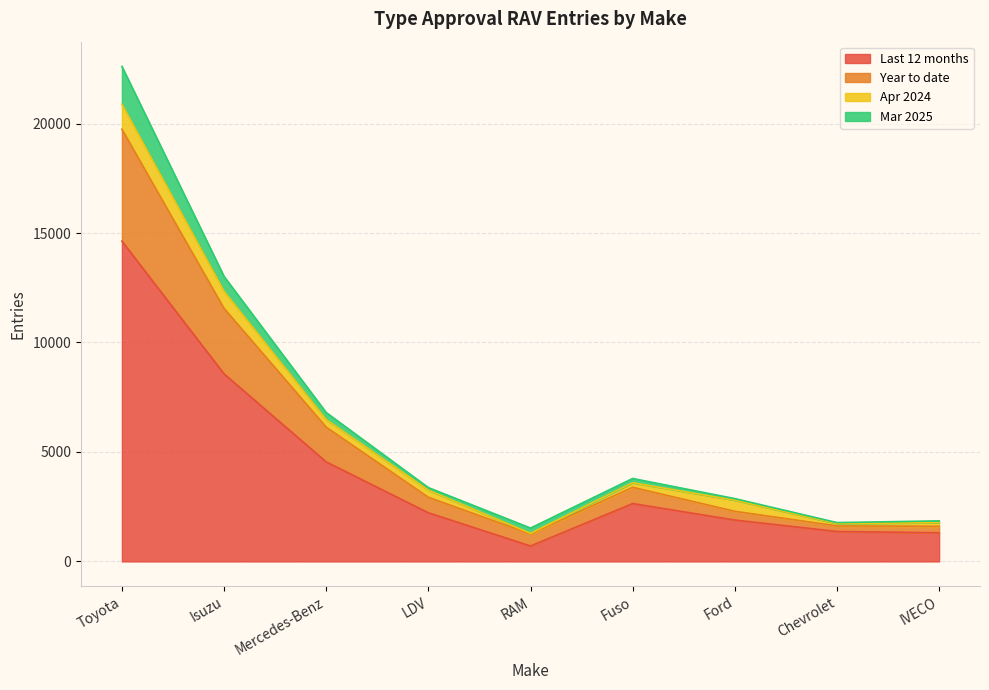

At which label does Year to date reach its peak?

Toyota